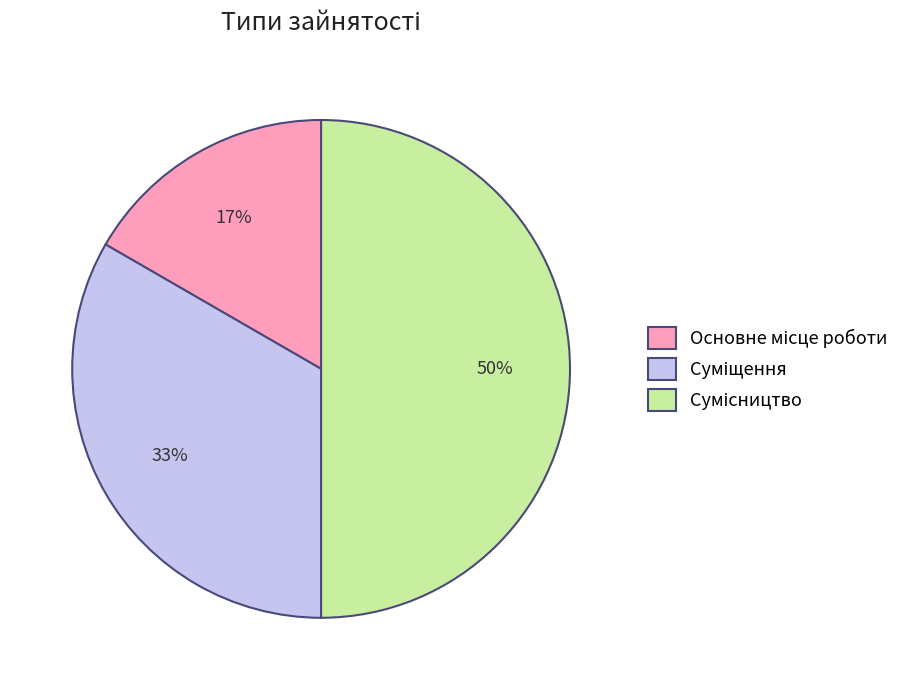

To the nearest percent, what is the average slice percentage?

33%